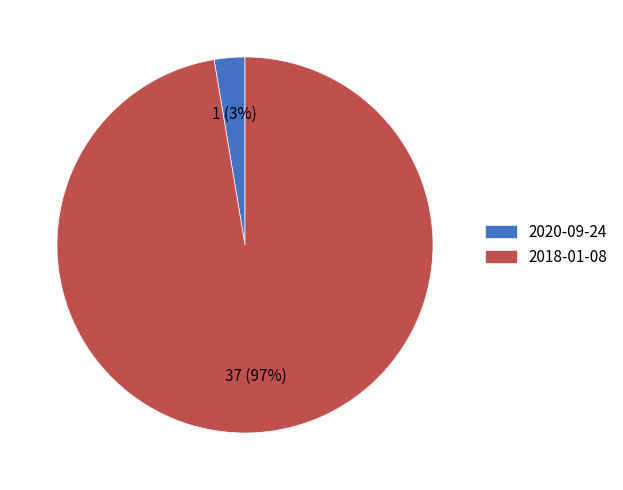

True or false: 2018-01-08 accounts for 90% of the total.

False